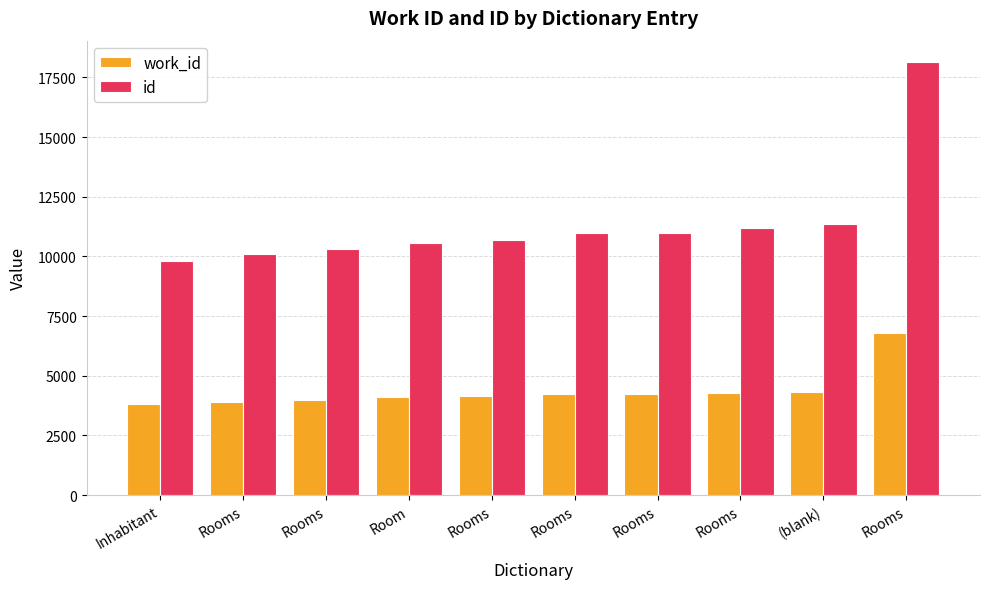

How many categories are shown in the chart?

10